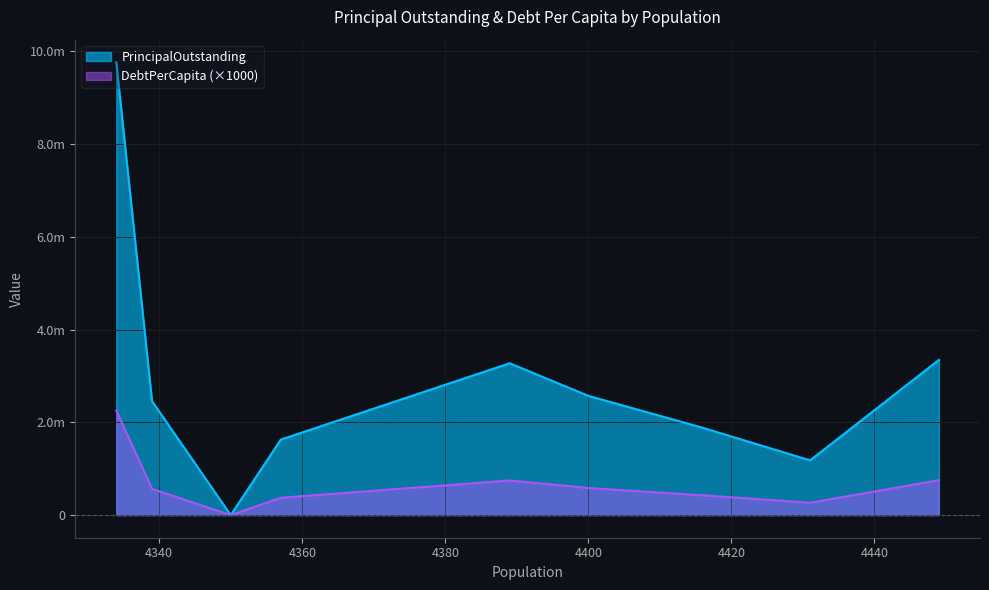

At McLendon-Chisholm, list the series in order from largest to smallest.

PrincipalOutstanding, DebtPerCapita